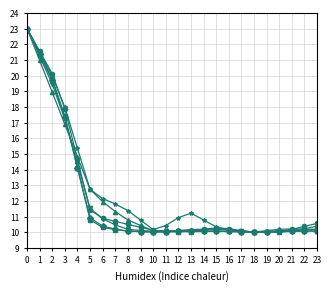

What is the spread (max minus min) of values at 8?

1.3